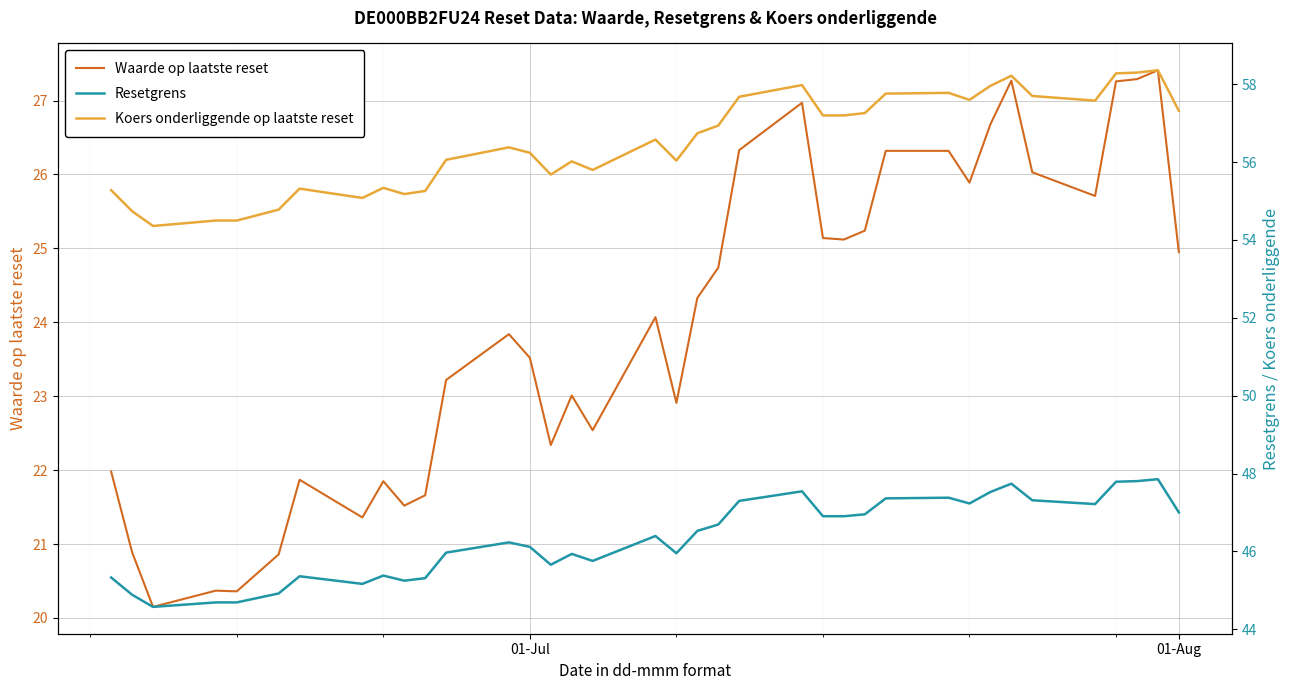

What is the maximum value for Waarde op laatste reset?

27.4